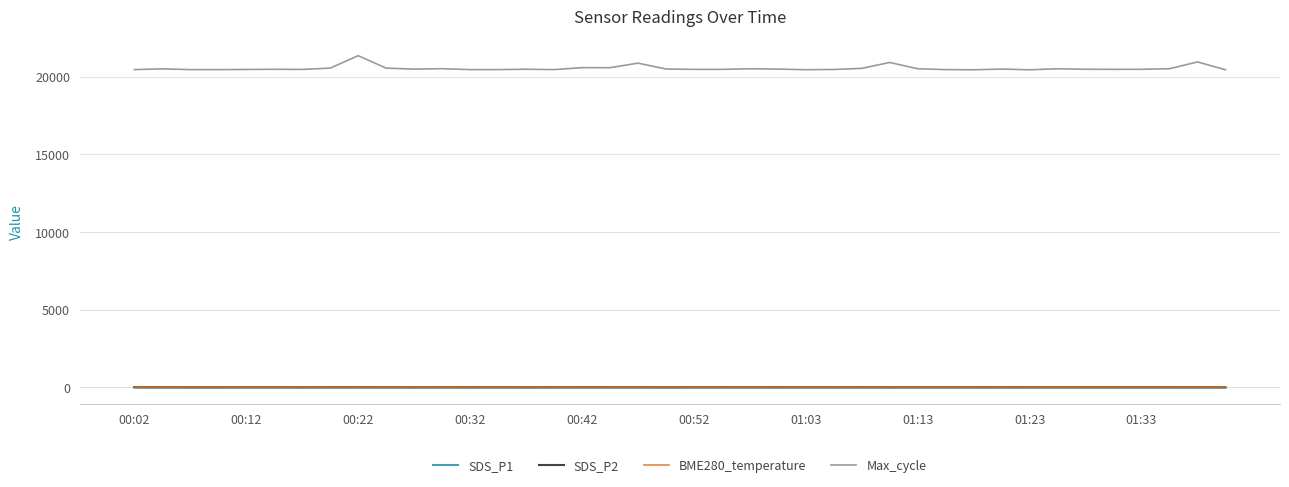

What is the maximum value shown in the chart?

21343.0